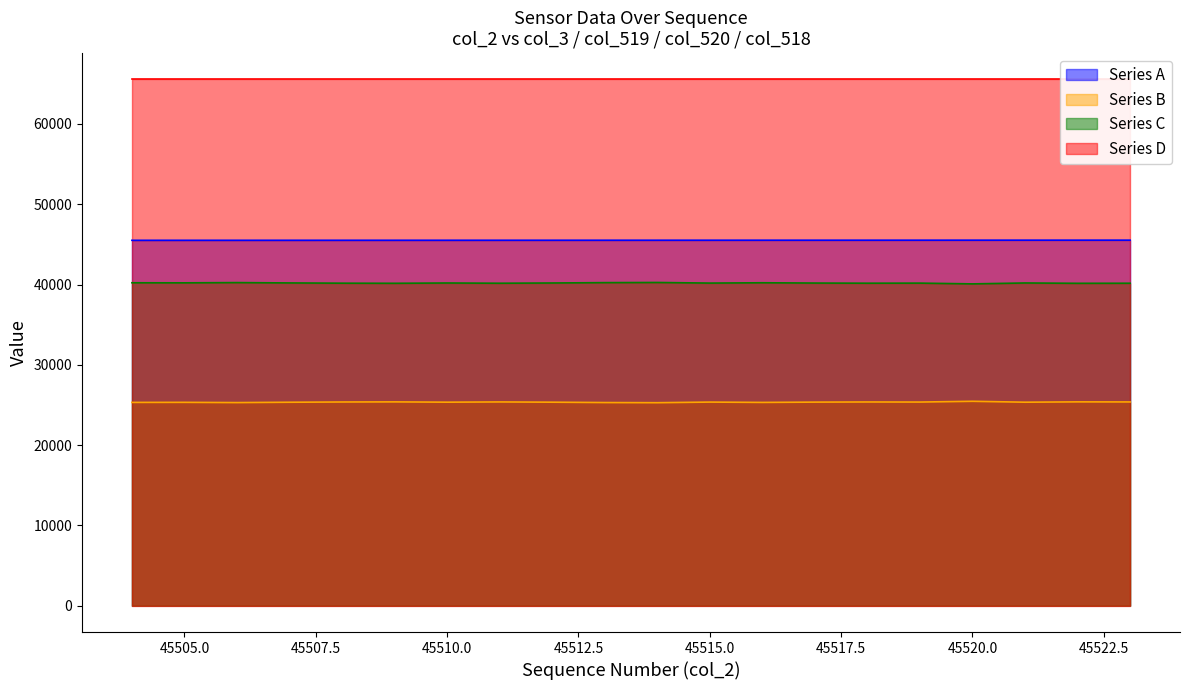

What is the value of the Series A point at the 10th from the left?

45513